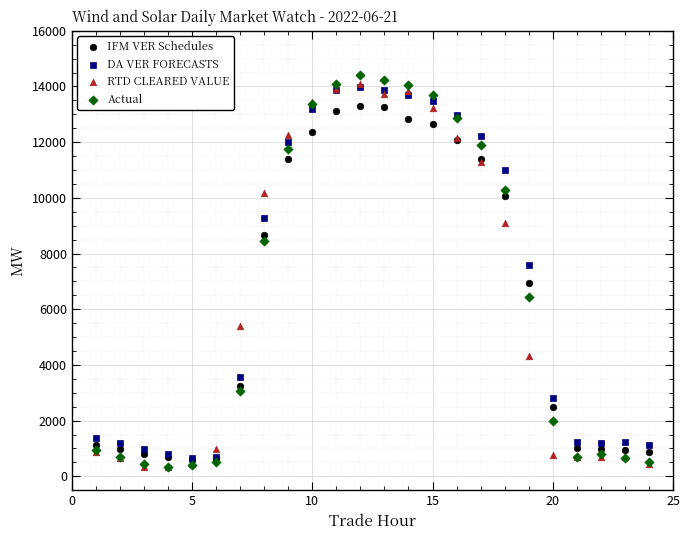

Across all series, what Y value is closest to 7370?

7590.3